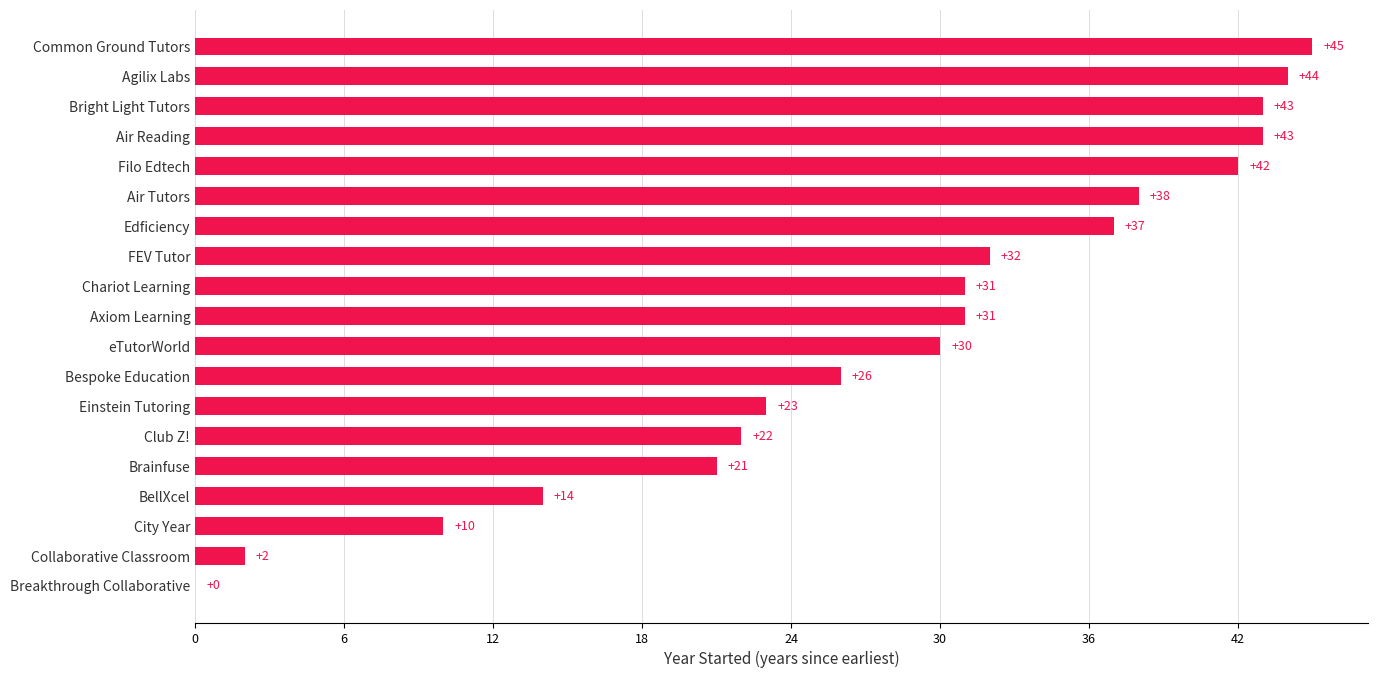

Is it true that the value at Edficiency is 37?

True